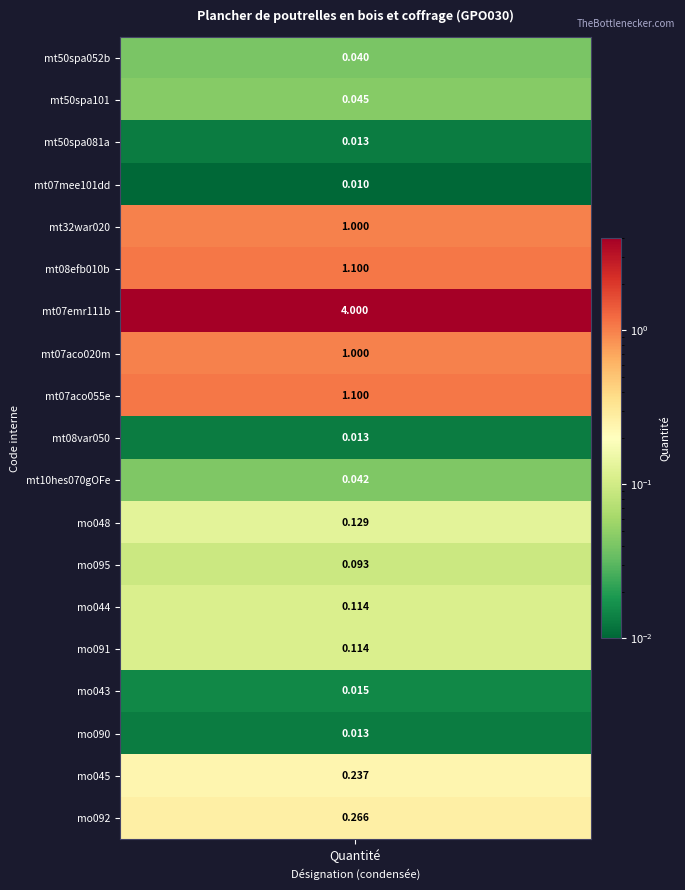

Reading right to left, what are all the values shown in this chart?

18=0.3	17=0.2	16=0.0	15=0.0	14=0.1	13=0.1	12=0.1	11=0.1	10=0.0	9=0.0	8=1.1	7=1.0	6=4.0	5=1.1	4=1.0	3=0.0	2=0.0	1=0.0	values=0.0